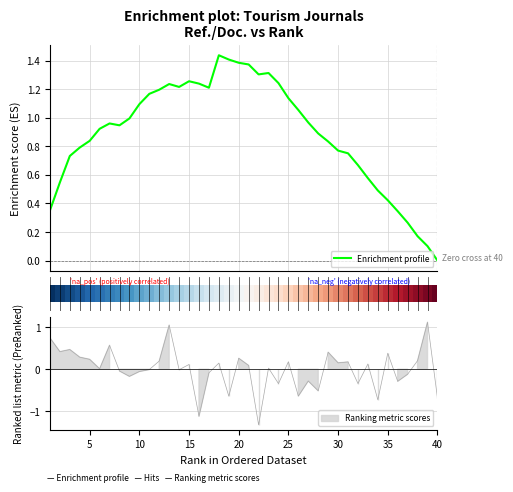

Does the chart contain stacked bars?

No